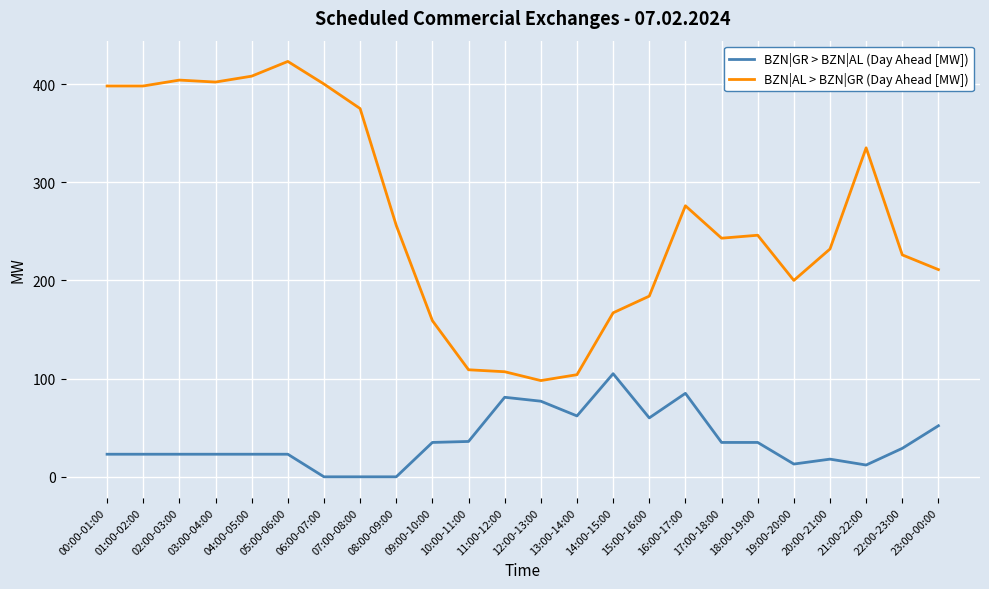

What position from the right is 10:00-11:00?

14